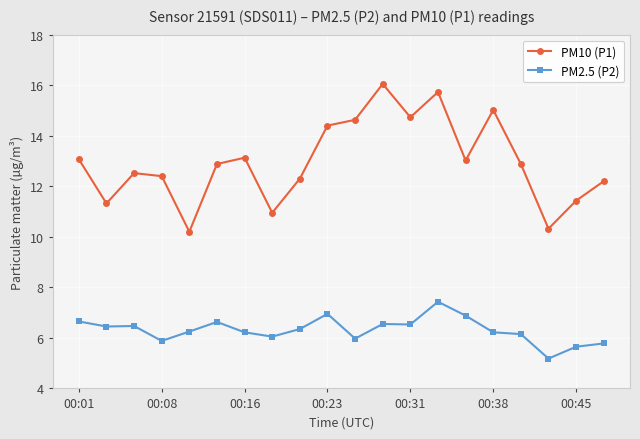

True or false: PM10 (P1) has more than 1 interior local peaks.

True